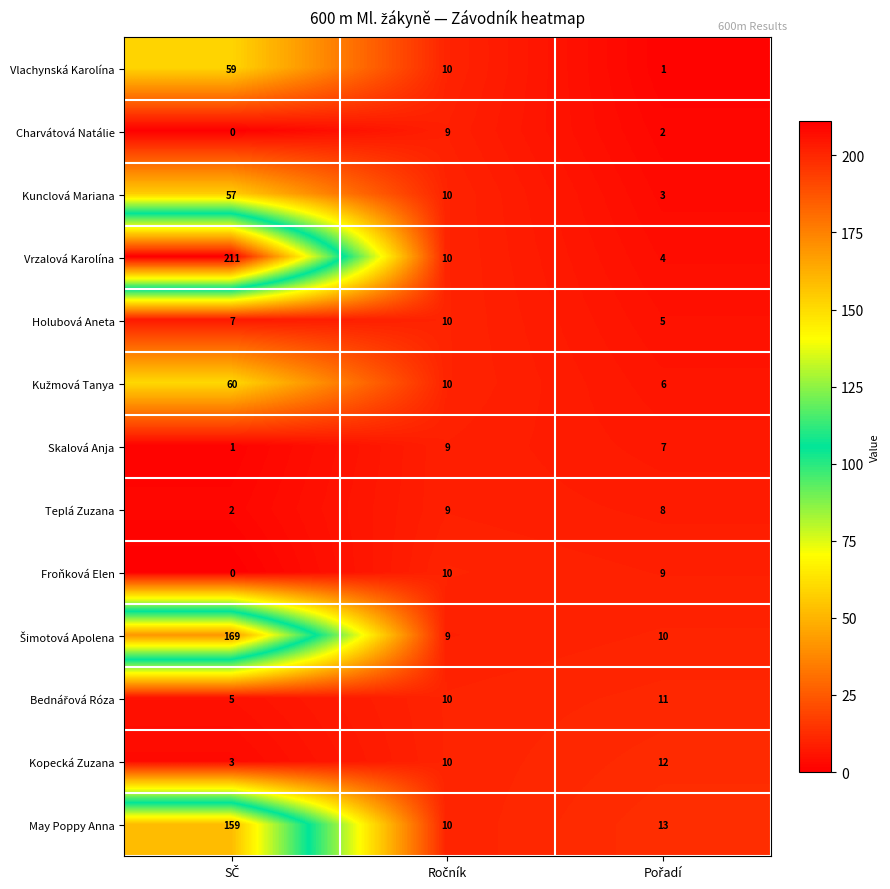

What is the average value of the Kopecká Zuzana series?

8